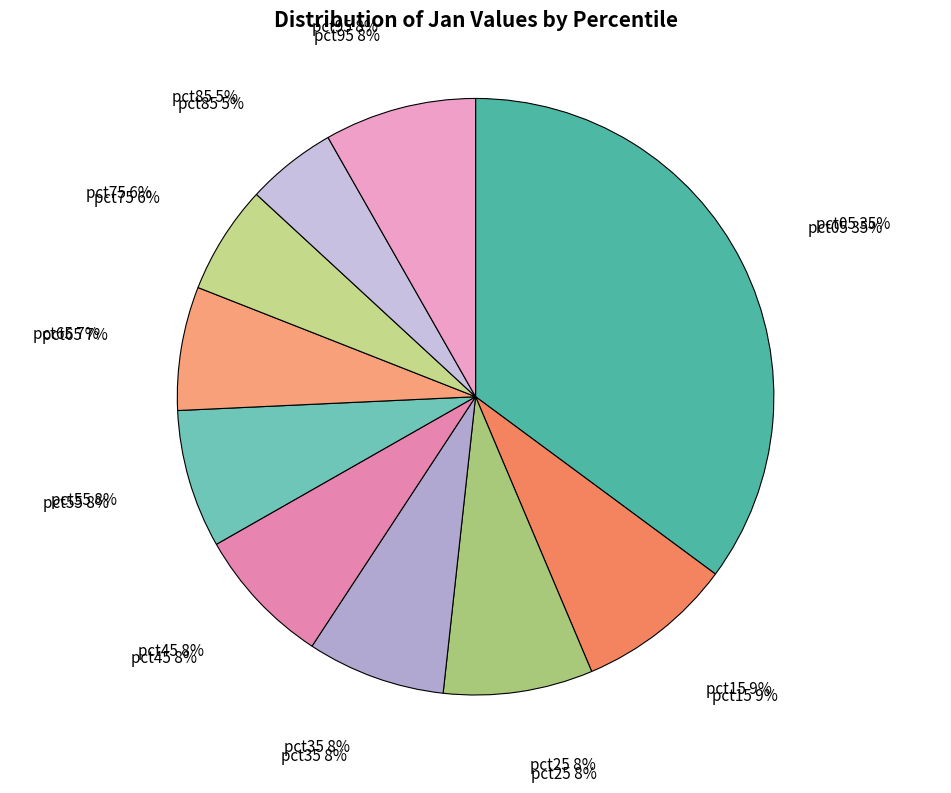

Is there any slice that represents more than half of the pie?

No